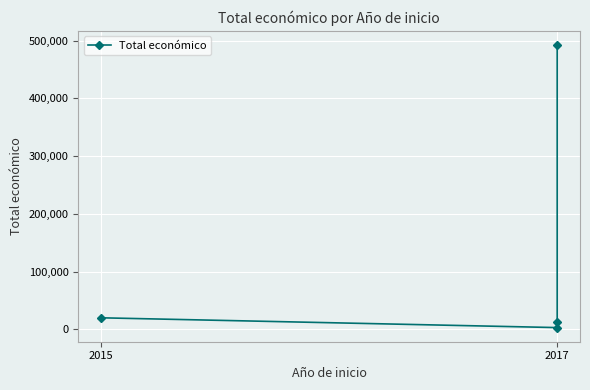

What is the difference between the values at 3 and 2?

480343